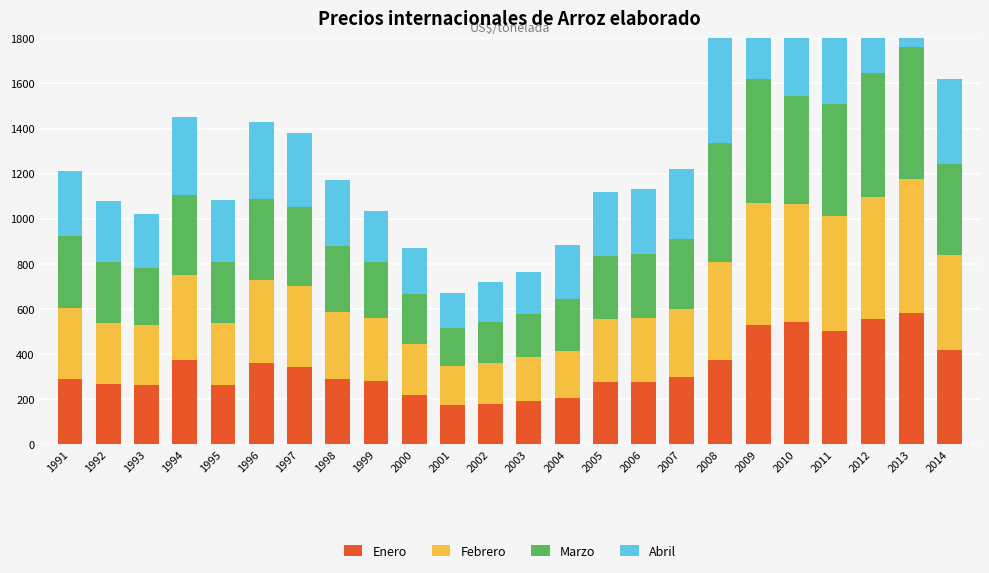

How many bars are there in total?

96